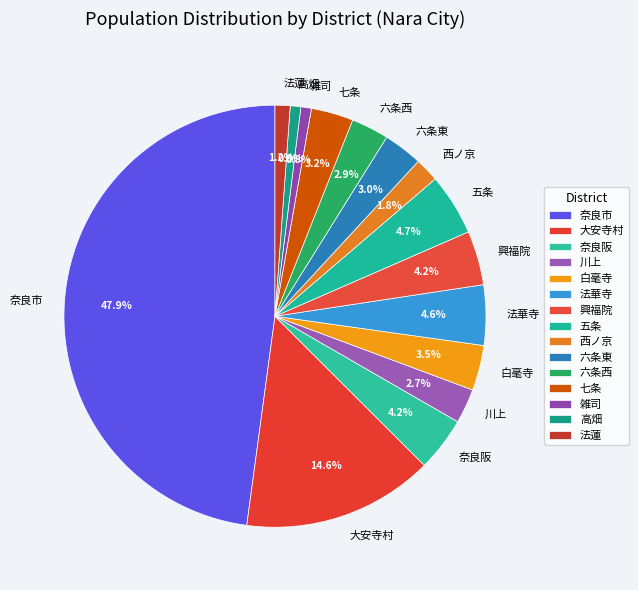

Combined, what portion of the pie is 高畑 and 奈良市?

48.7%